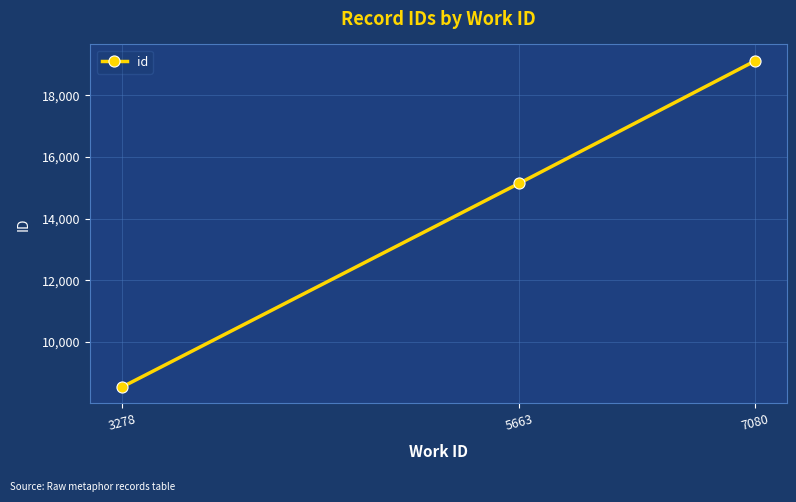

What is the change in value from 3278 to 7080?

+10585